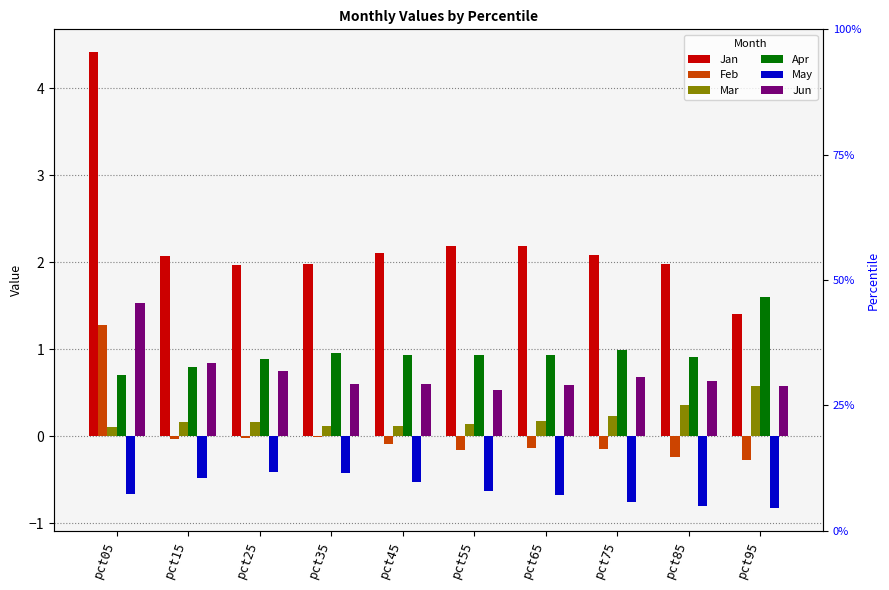

Is it true that Mar equals 0.1 at pct05?

True